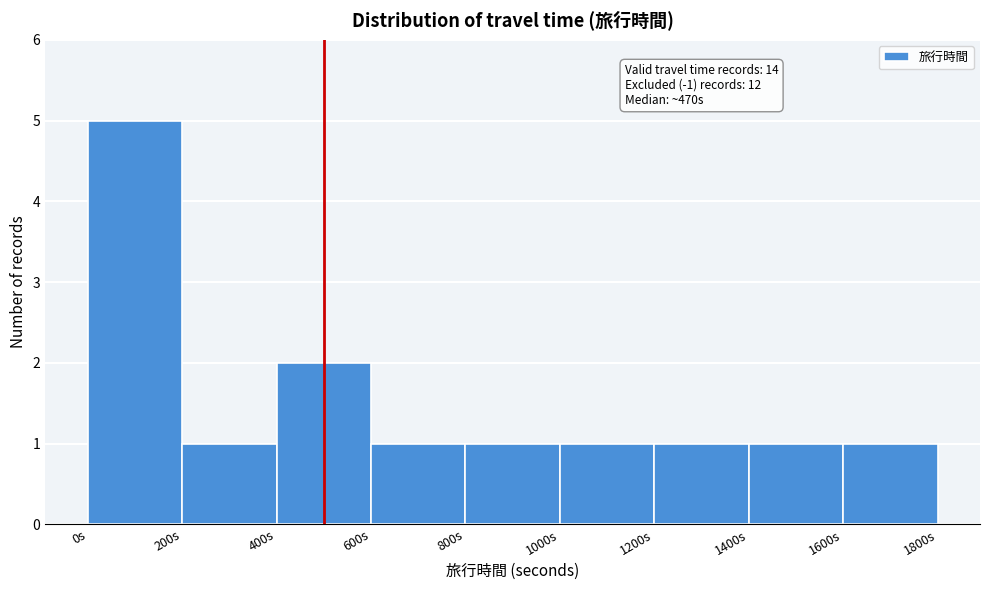

Which range on the x-axis has the tallest bar?

0 to 200